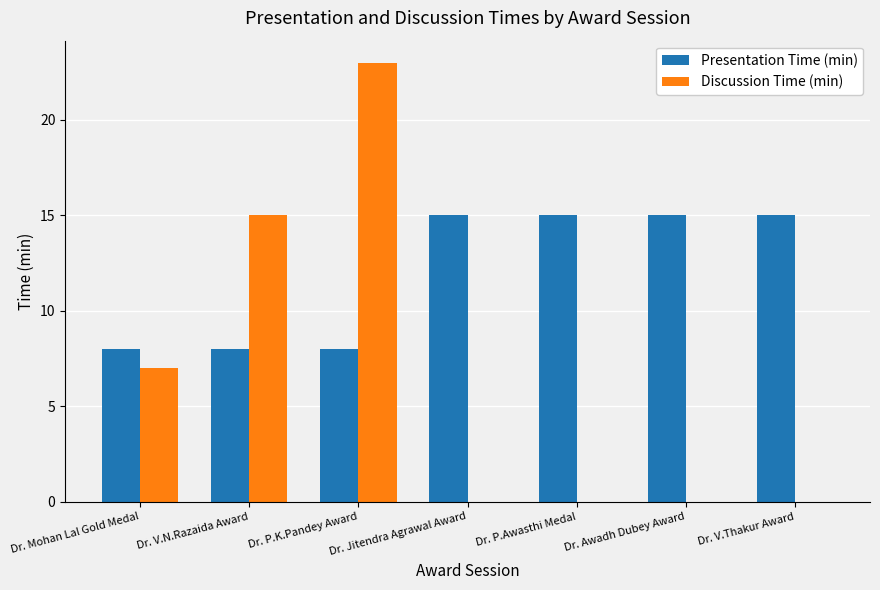

What is the total value across all series at Dr. V.Thakur Award?

15